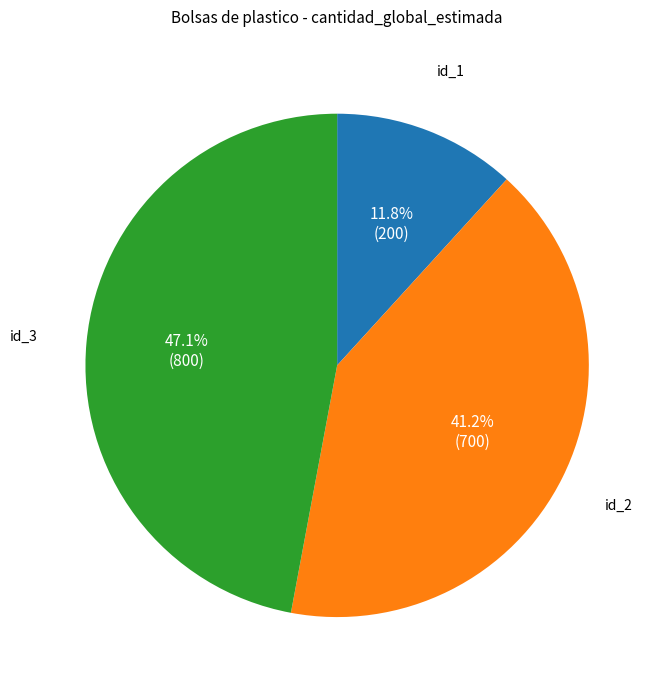

Does any single category account for the majority?

No